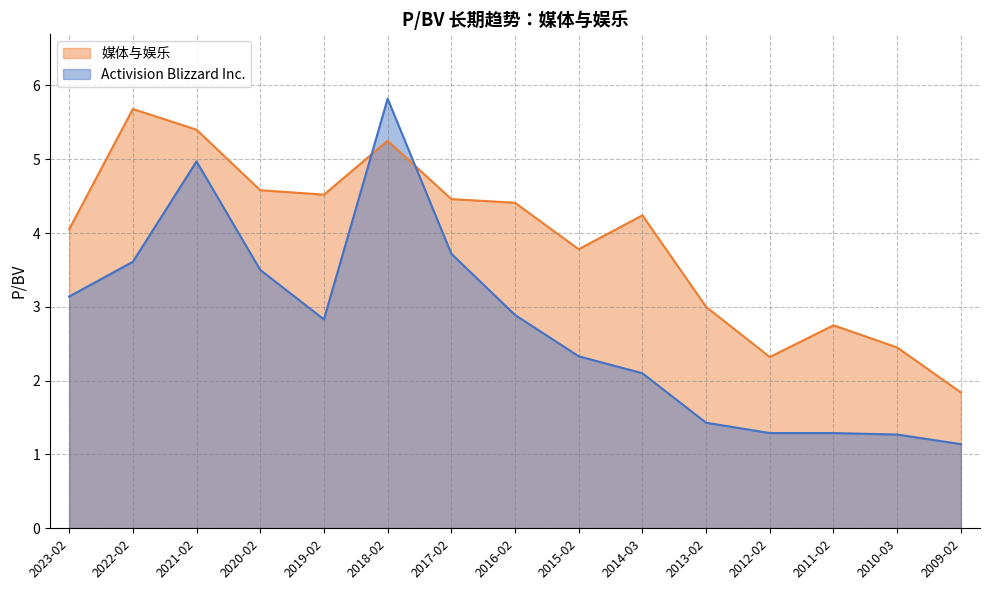

The 媒体与娱乐 series shows 5.6 at 2015-02. True or false?

False